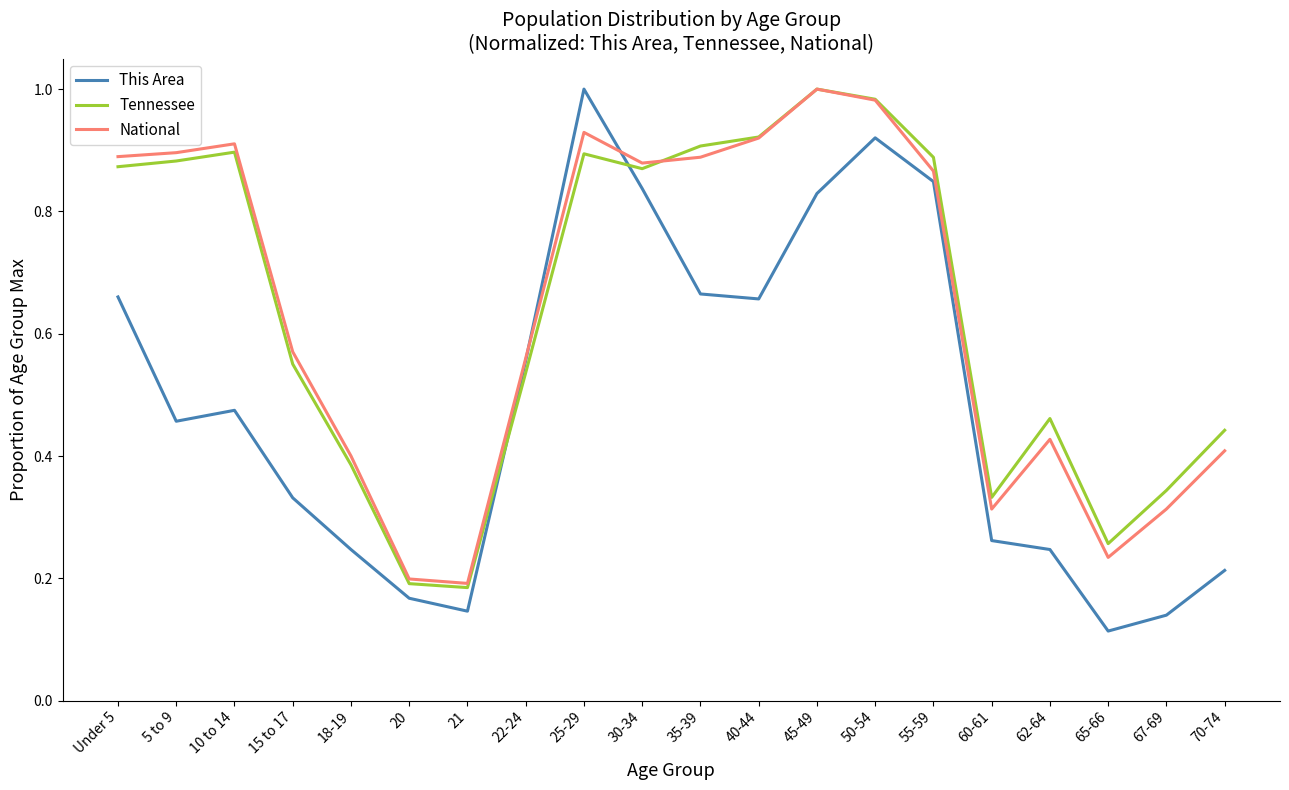

What is the total value across all series at 25-29?

2.8